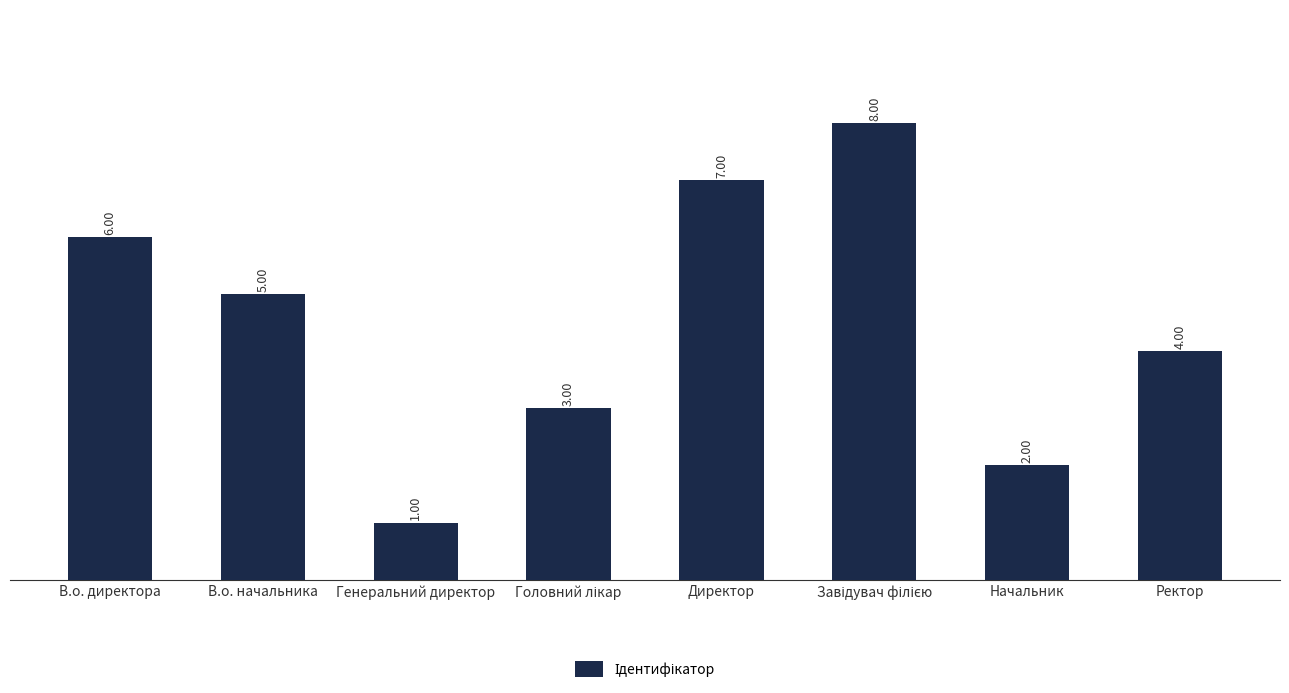

What is the ratio of the value at Начальник to the value at Директор?

0.3